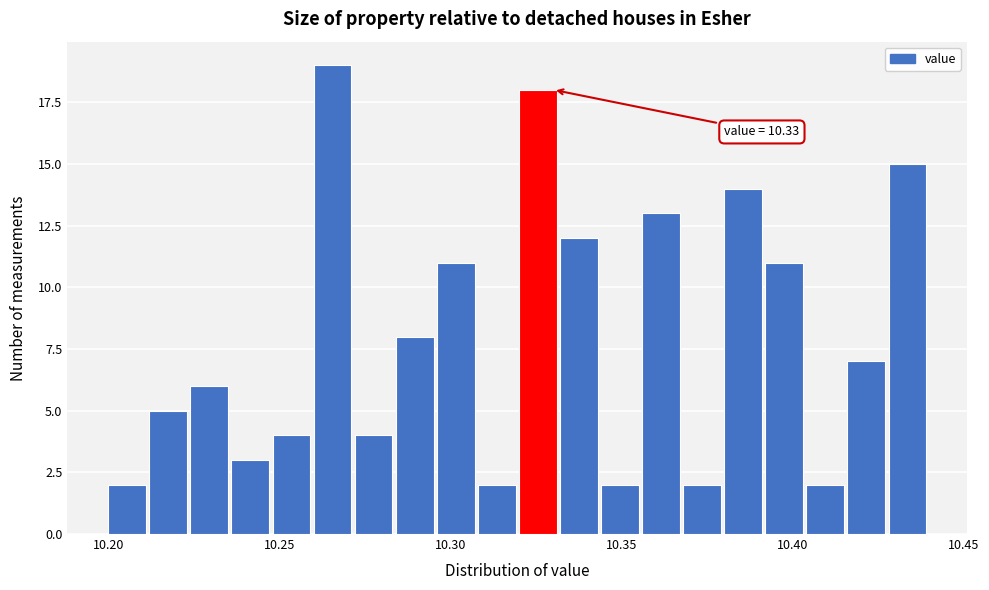

Around what value on the x-axis is the tallest bar? Give the approximate position of its centre, as read against the axis.

10.265